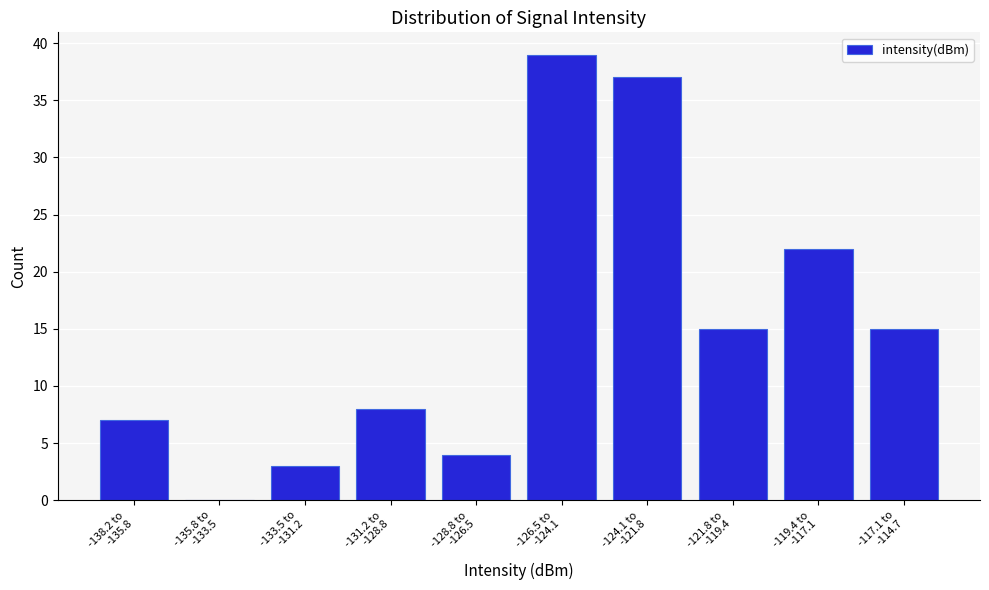

What is the sum of all values?

150